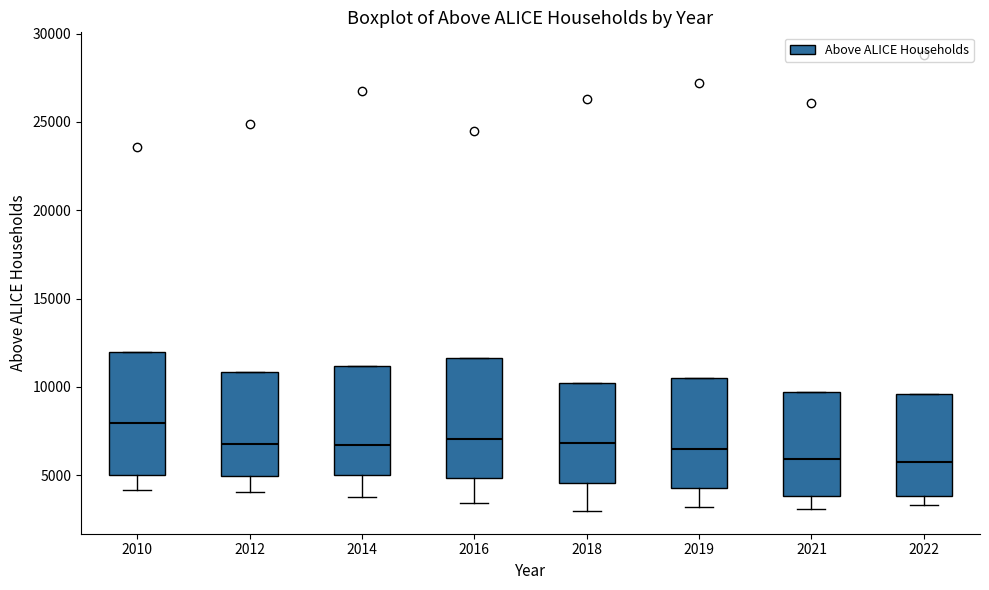

Where does the median line of the box at x = 2010 sit on the y-axis? The values are not printed on the chart, so give them approximately, as read against the axis.

8000